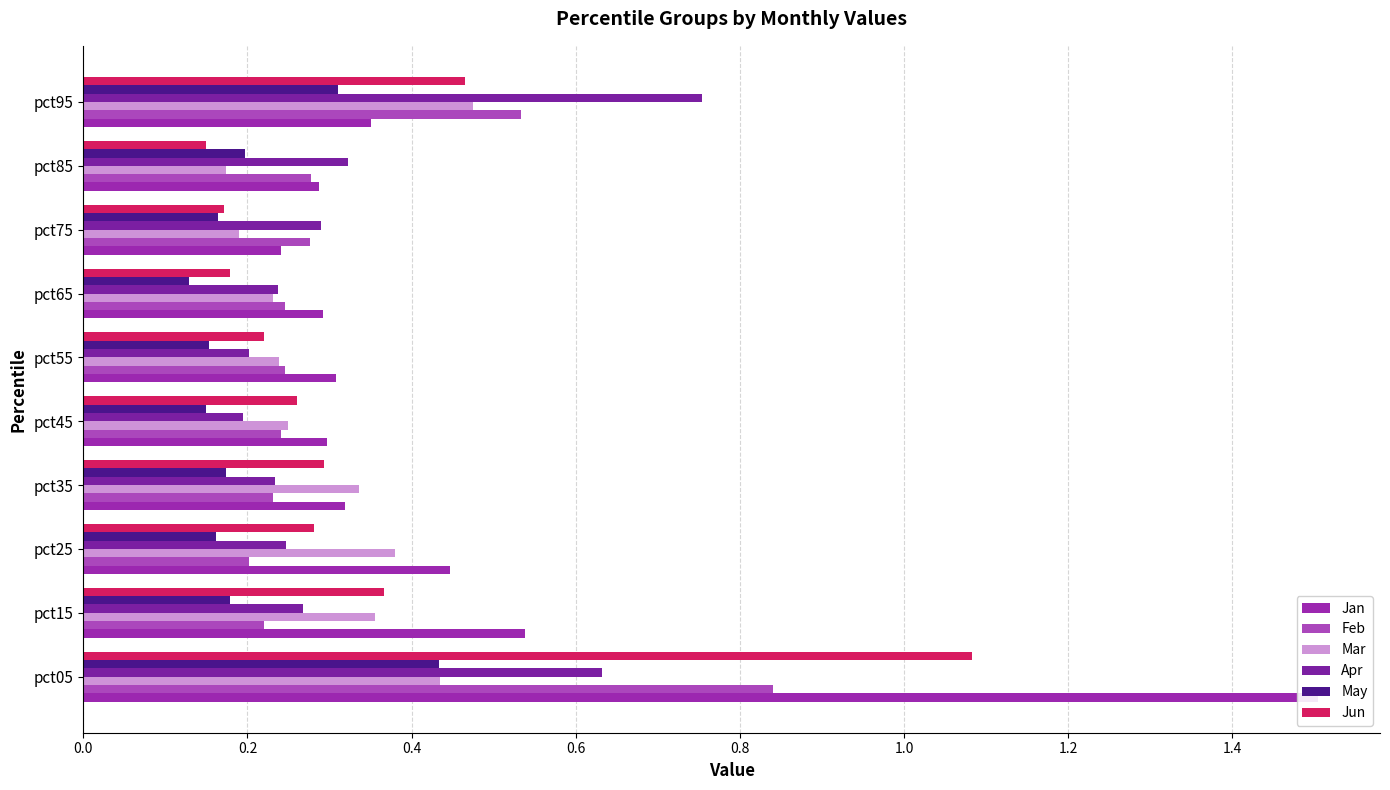

Which has a higher value, pct55 or pct25?

pct25